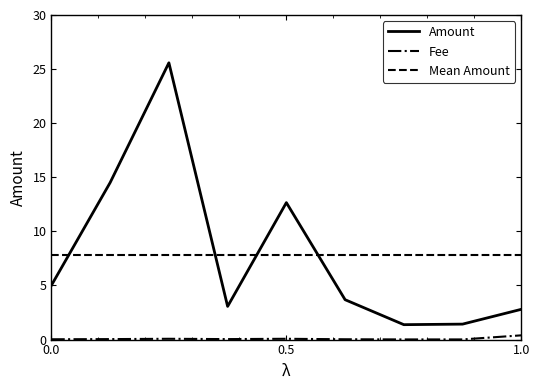

At how many categories does at least one series exceed 13?

2